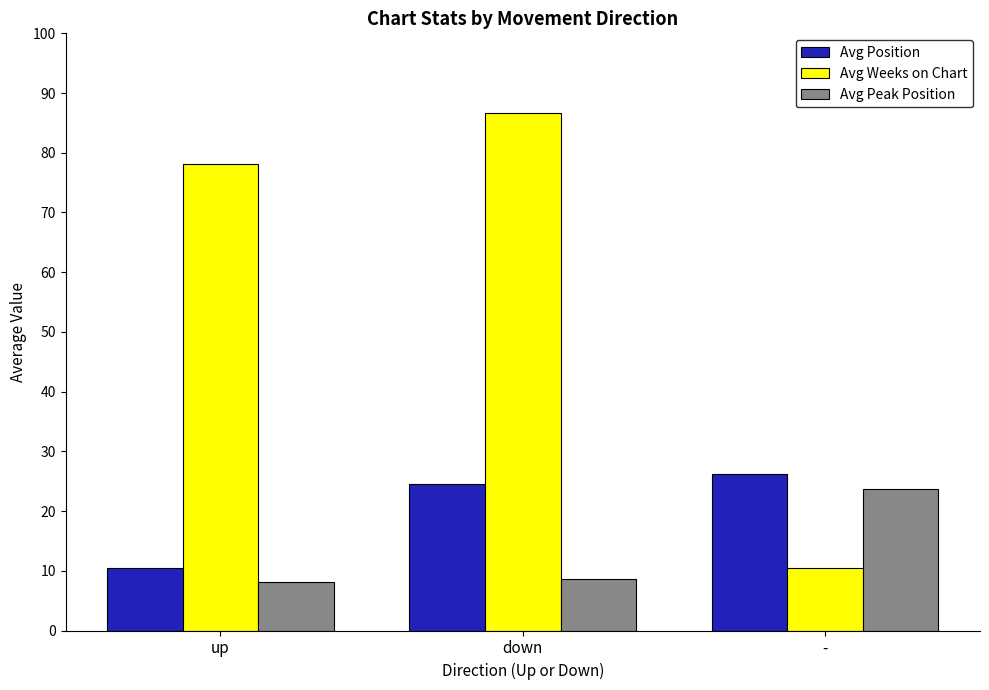

What is the difference between the highest and lowest values at down?

78.0